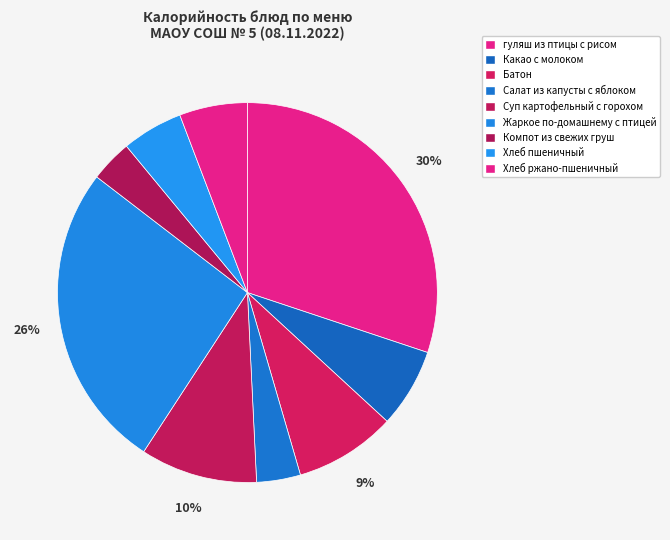

How many slices are in this pie chart?

9